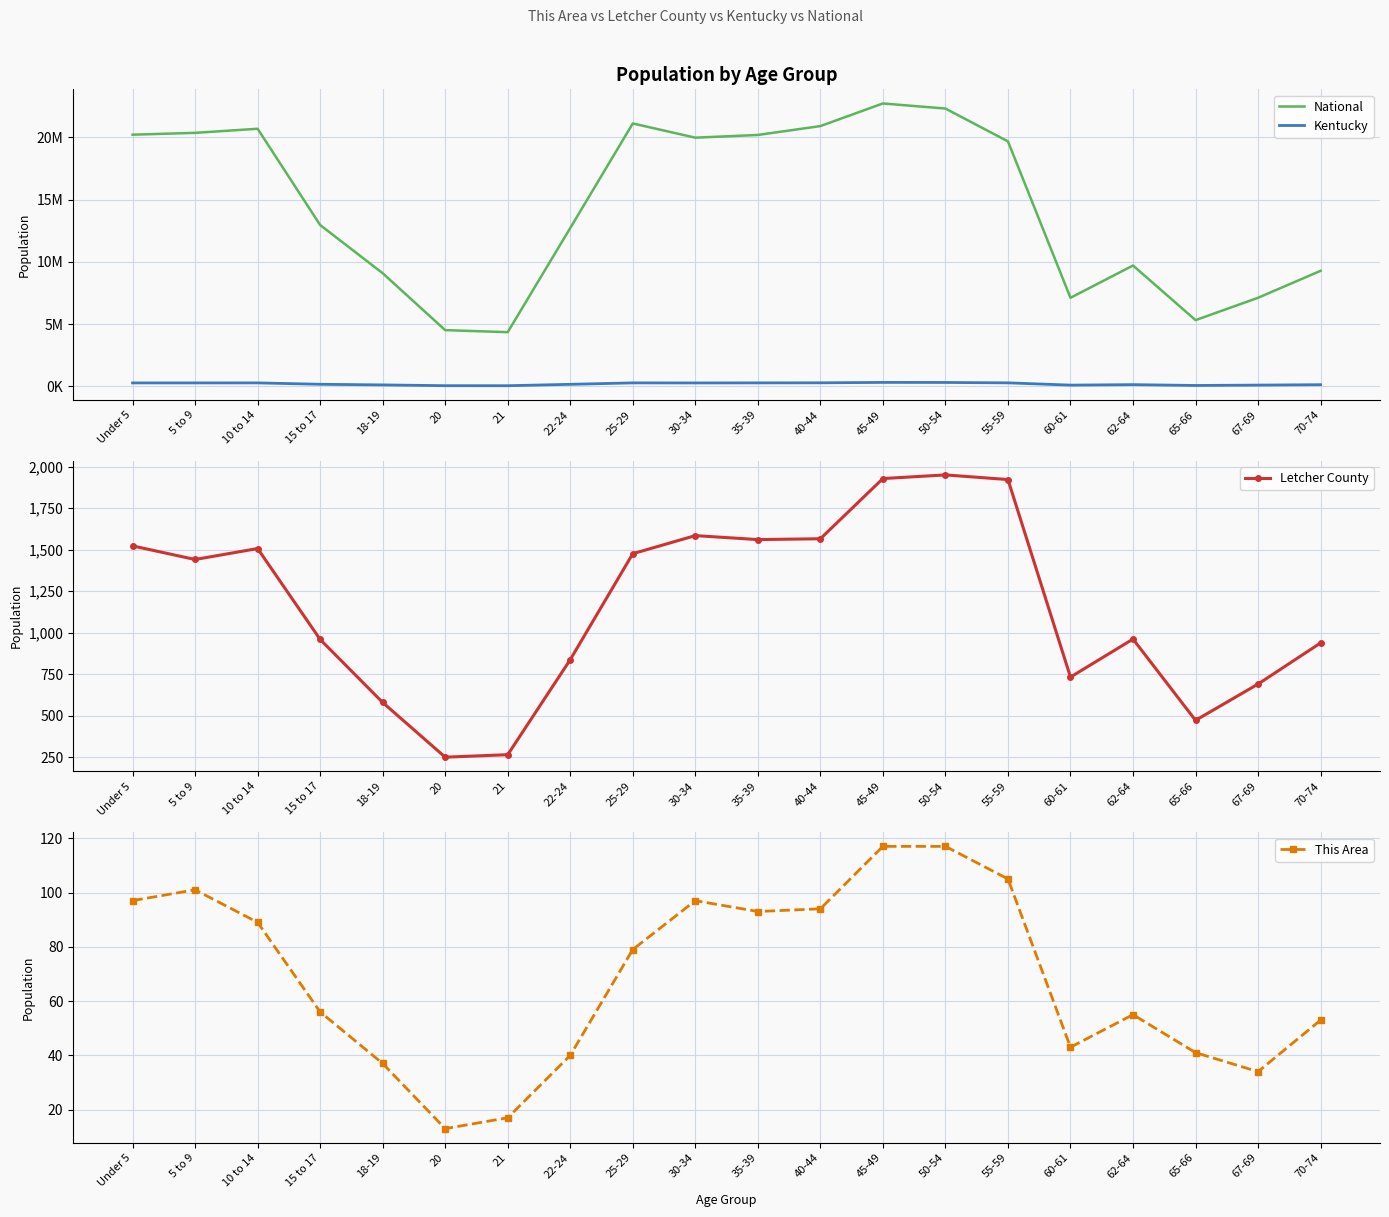

Reading right to left, transcribe all the data shown in this chart.

National: 70-74=9278166	67-69=7115361	65-66=5319902	62-64=9704197	60-61=7113727	55-59=19664805	50-54=22298125	45-49=22708591	40-44=20890964	35-39=20179642	30-34=19962099	25-29=21101849	22-24=12712576	21=4354294	20=4519129	18-19=9086089	15 to 17=12954254	10 to 14=20677194	5 to 9=20348657	Under 5=20201362
Kentucky: 70-74=139650	67-69=107167	65-66=78497	62-64=144497	60-61=106469	55-59=288027	50-54=319455	45-49=323642	40-44=291251	35-39=285411	30-34=280920	25-29=285296	22-24=170043	21=58657	20=61268	18-19=122833	15 to 17=173962	10 to 14=284154	5 to 9=282888	Under 5=282367
Letcher County: 70-74=938	67-69=690	65-66=471	62-64=961	60-61=732	55-59=1923	50-54=1951	45-49=1929	40-44=1566	35-39=1561	30-34=1585	25-29=1476	22-24=837	21=264	20=249	18-19=579	15 to 17=959	10 to 14=1507	5 to 9=1441	Under 5=1523
This Area: 70-74=53	67-69=34	65-66=41	62-64=55	60-61=43	55-59=105	50-54=117	45-49=117	40-44=94	35-39=93	30-34=97	25-29=79	22-24=40	21=17	20=13	18-19=37	15 to 17=56	10 to 14=89	5 to 9=101	Under 5=97